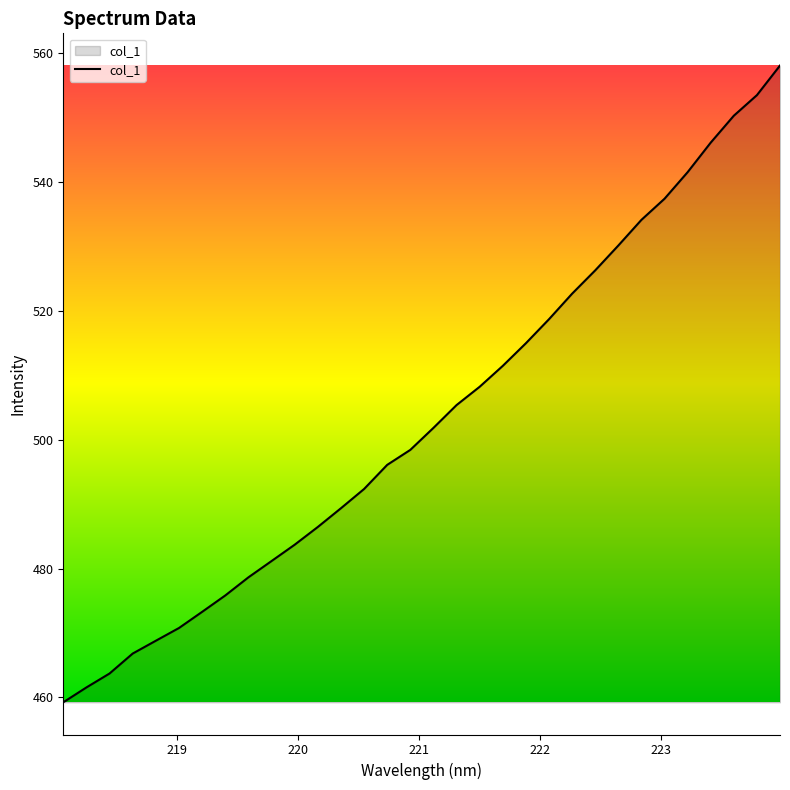

What is the difference between the maximum and minimum values?

98.9